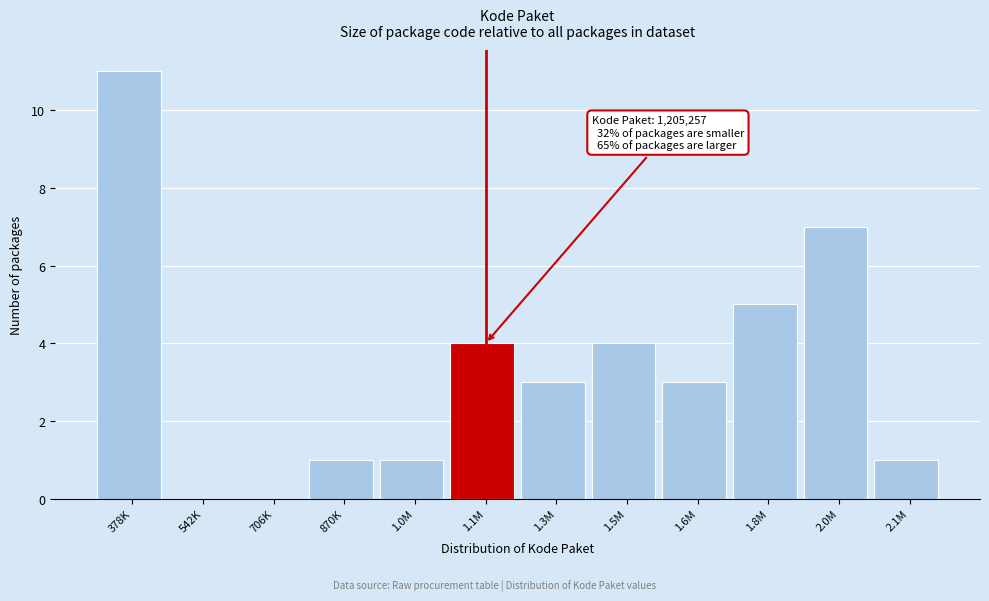

Reading left to right, list all the values displayed in this chart.

378K=11	542K=0	706K=0	870K=1	1.0M=1	1.1M=4	1.3M=3	1.5M=4	1.6M=3	1.8M=5	2.0M=7	2.1M=1